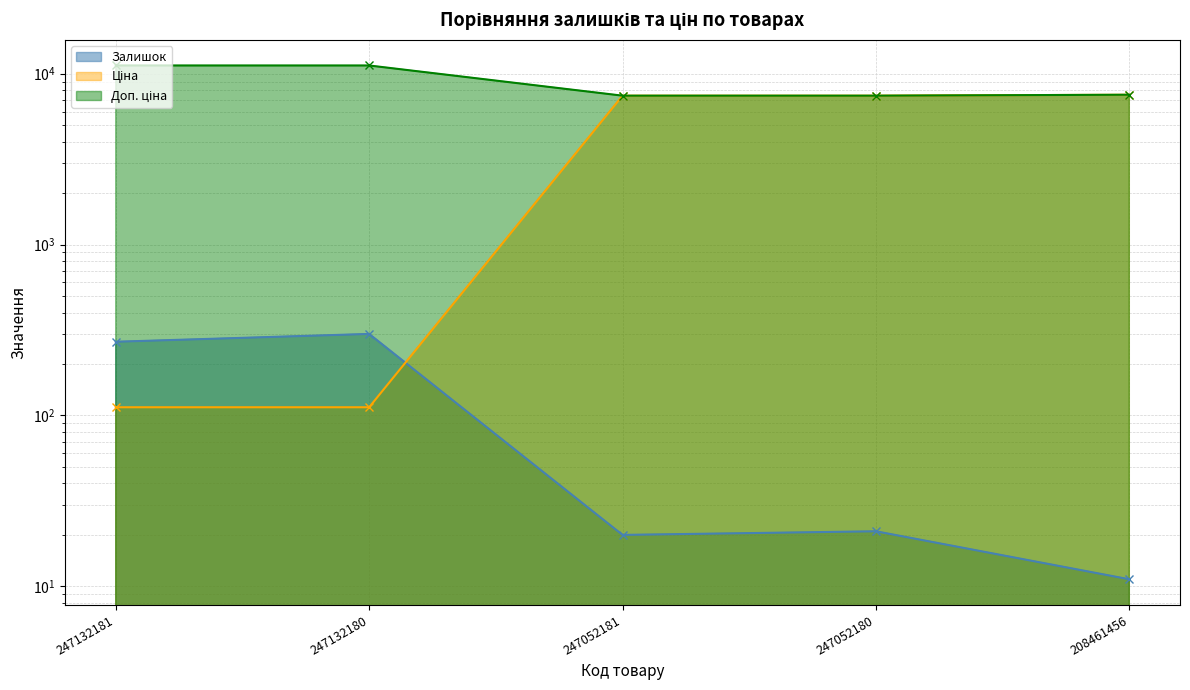

What is the approximate value of Залишок at 247052180?

21.0